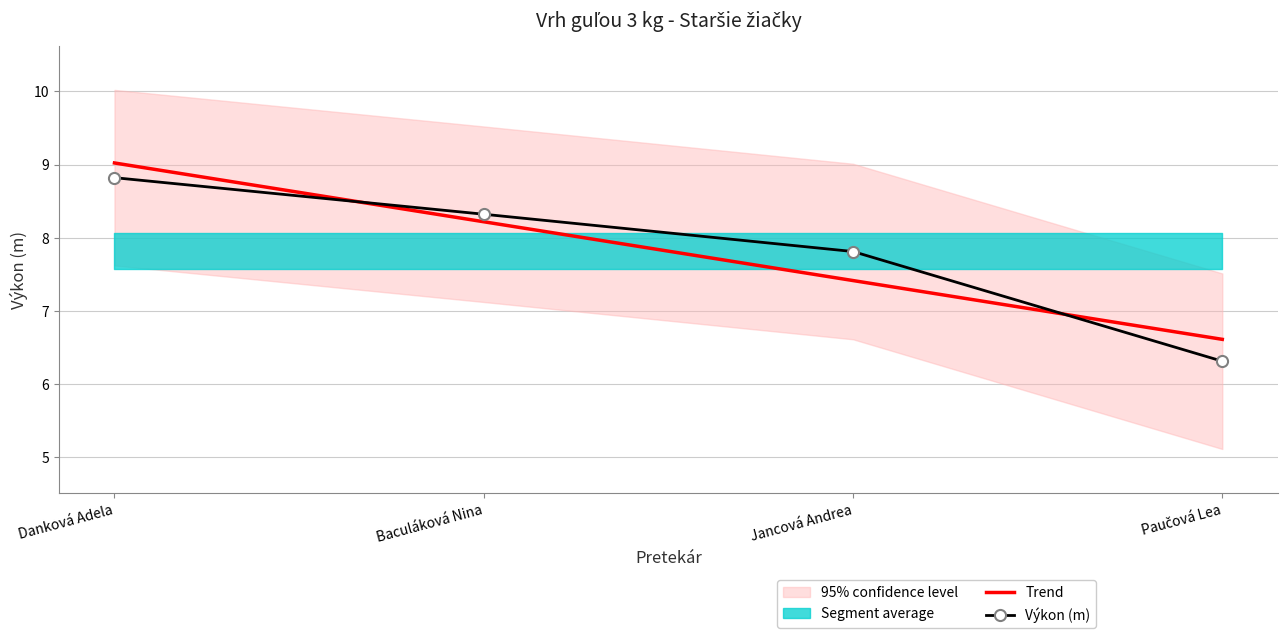

At which label does Trend reach its peak?

Danková Adela